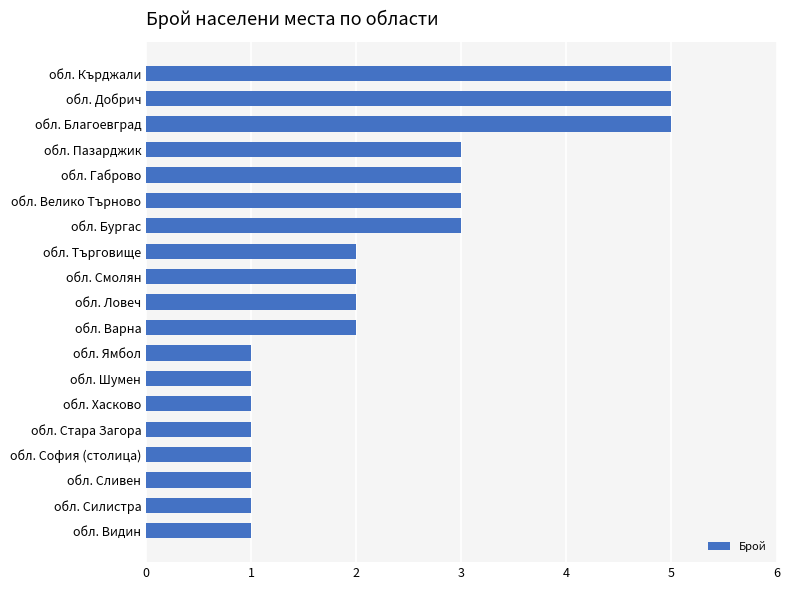

Count the number of categories in the chart.

19